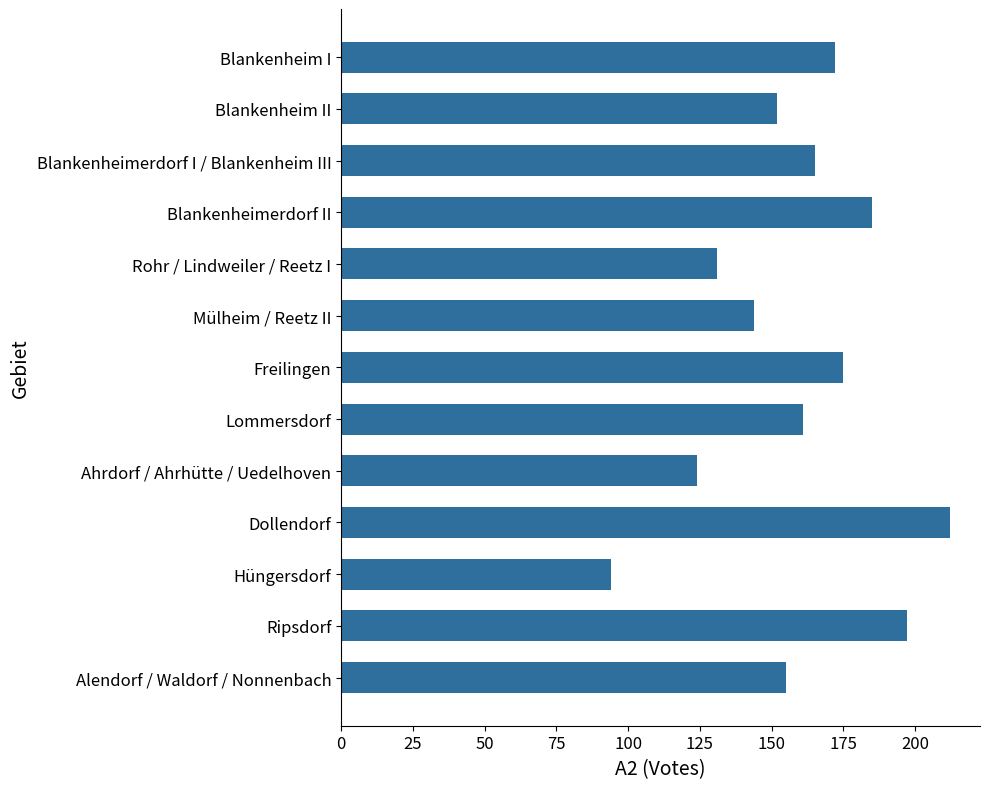

What is the label of the 8th bar from the bottom?

Mülheim / Reetz II